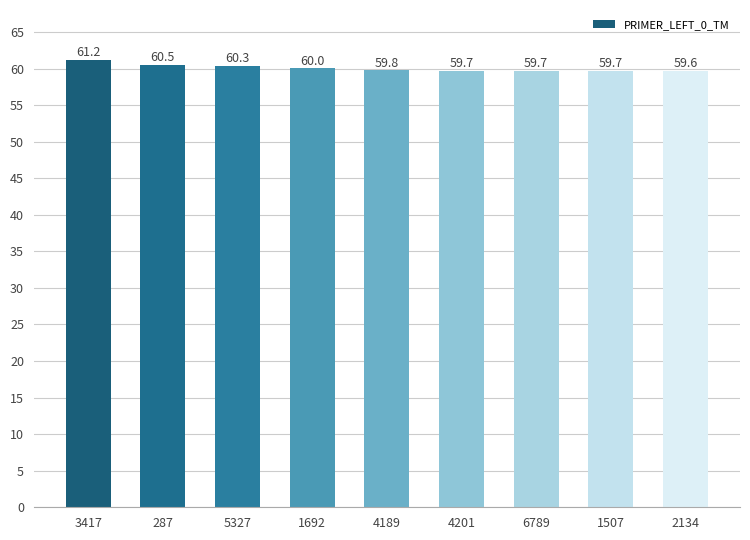

Which category has the highest value across all series?

3417